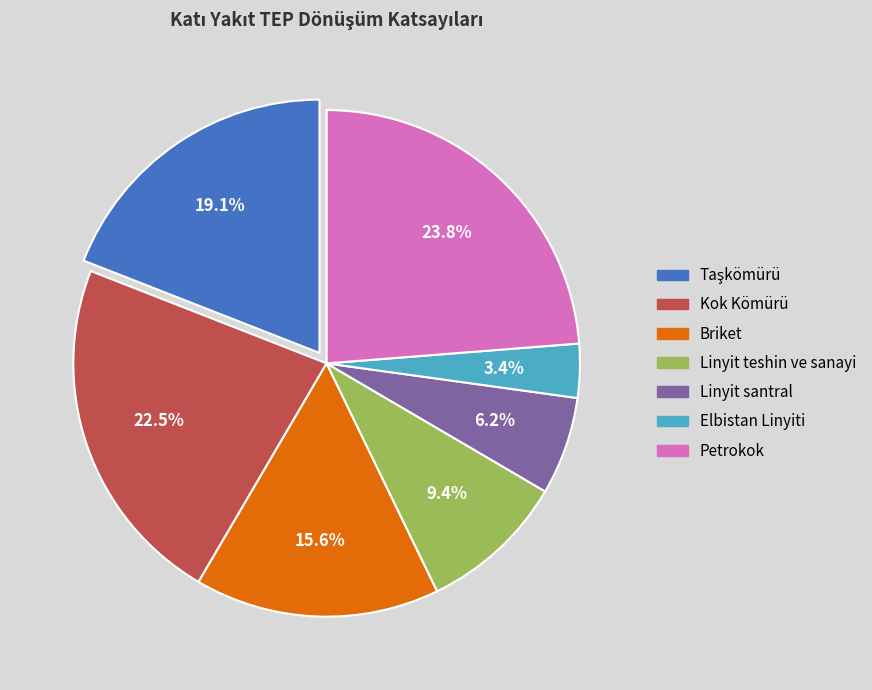

Which has a higher value, Briket or Linyit santral?

Briket